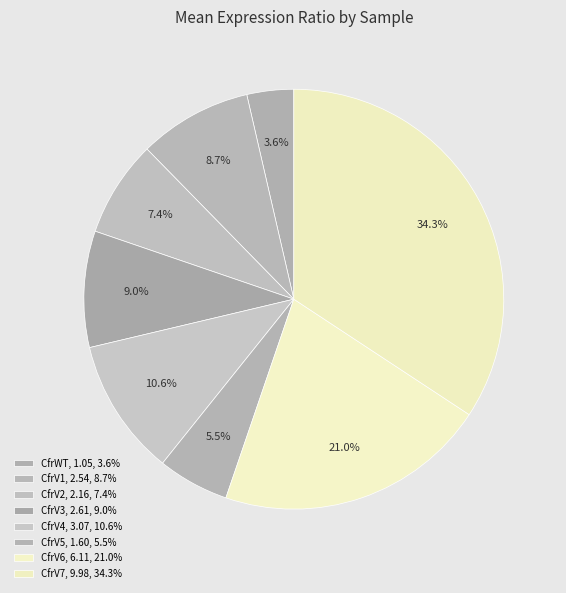

Which slice is the smallest?

CfrWT